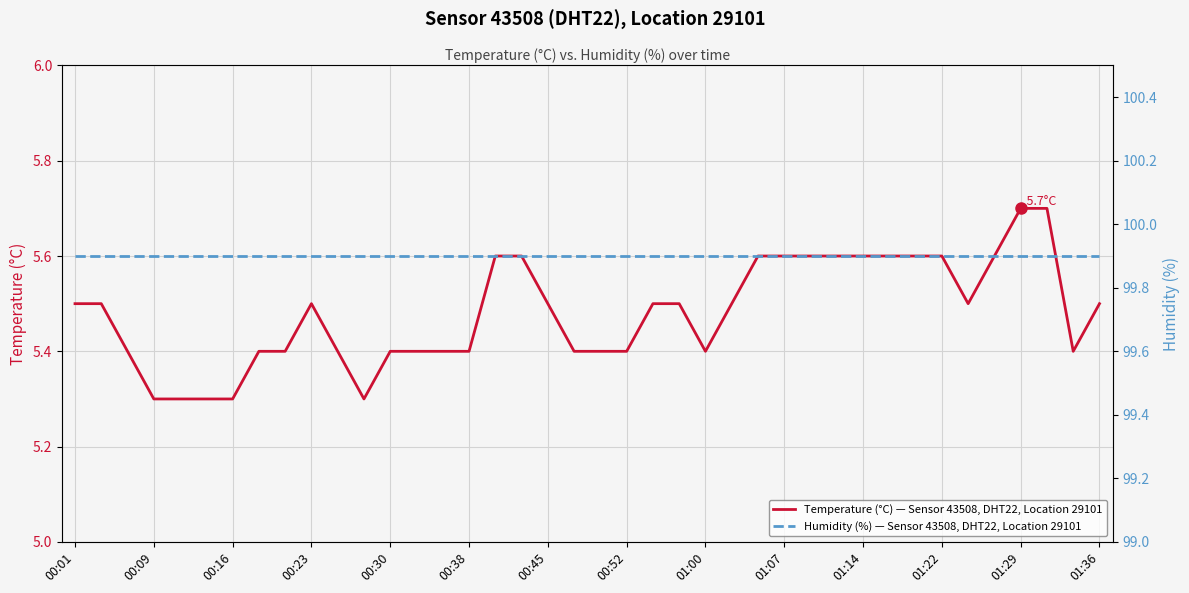

Where is Humidity (%) — Sensor 43508, DHT22, Location 29101 nearest to the value 99?

00:01